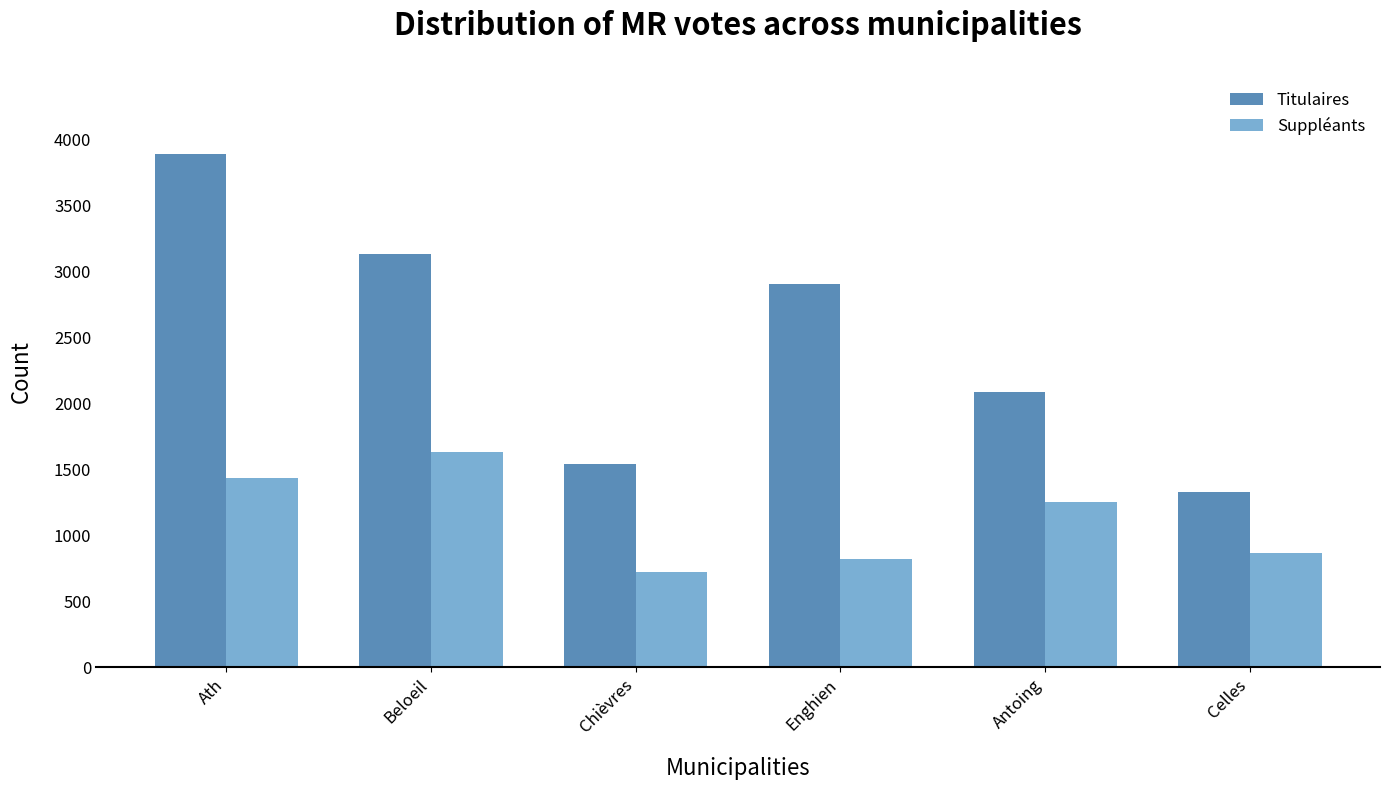

Which series changed the most between Ath and Celles?

Titulaires